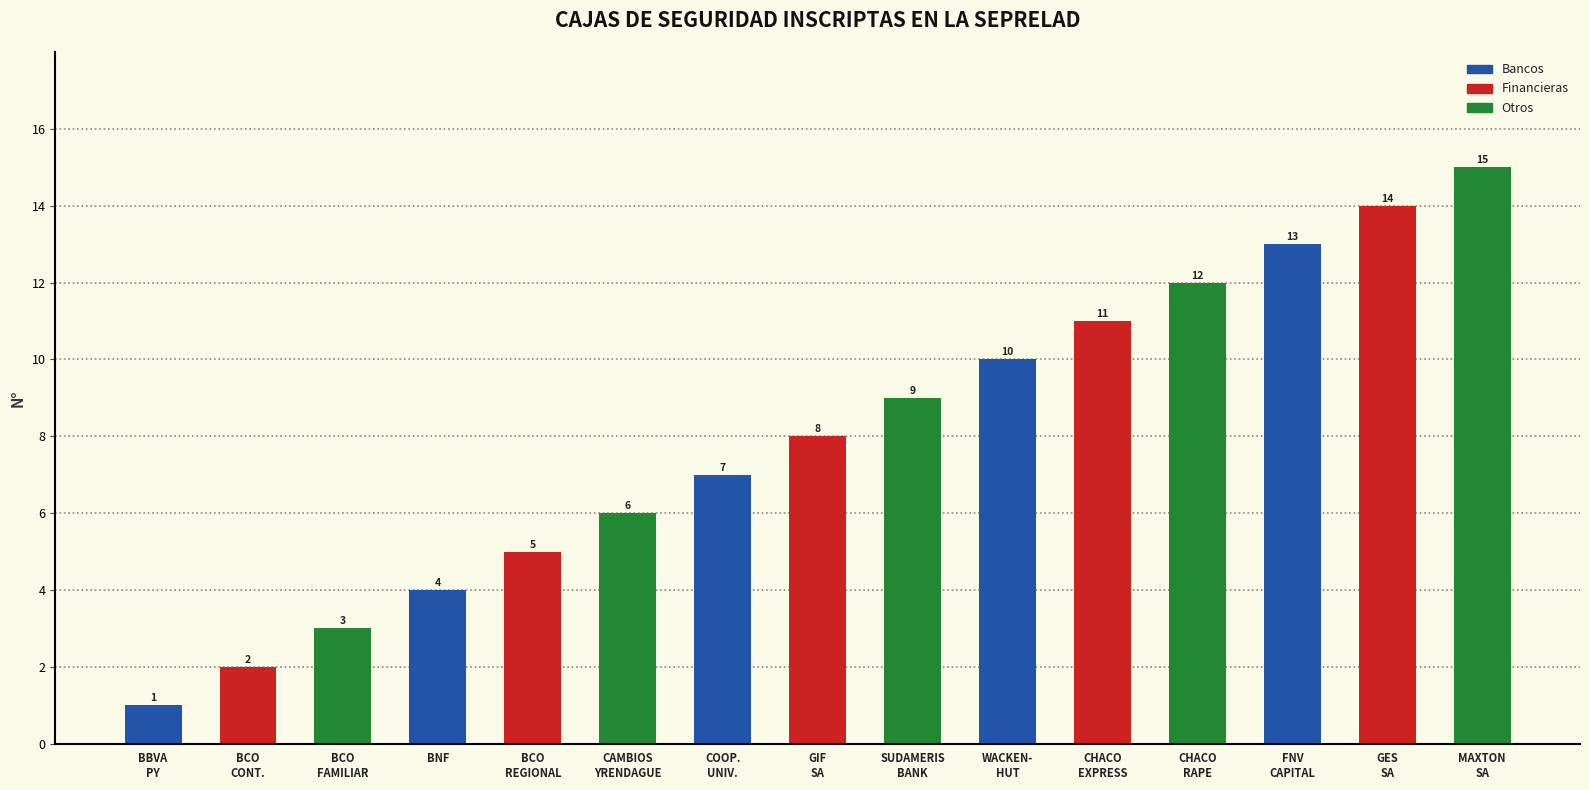

What is the maximum value shown in the chart?

15